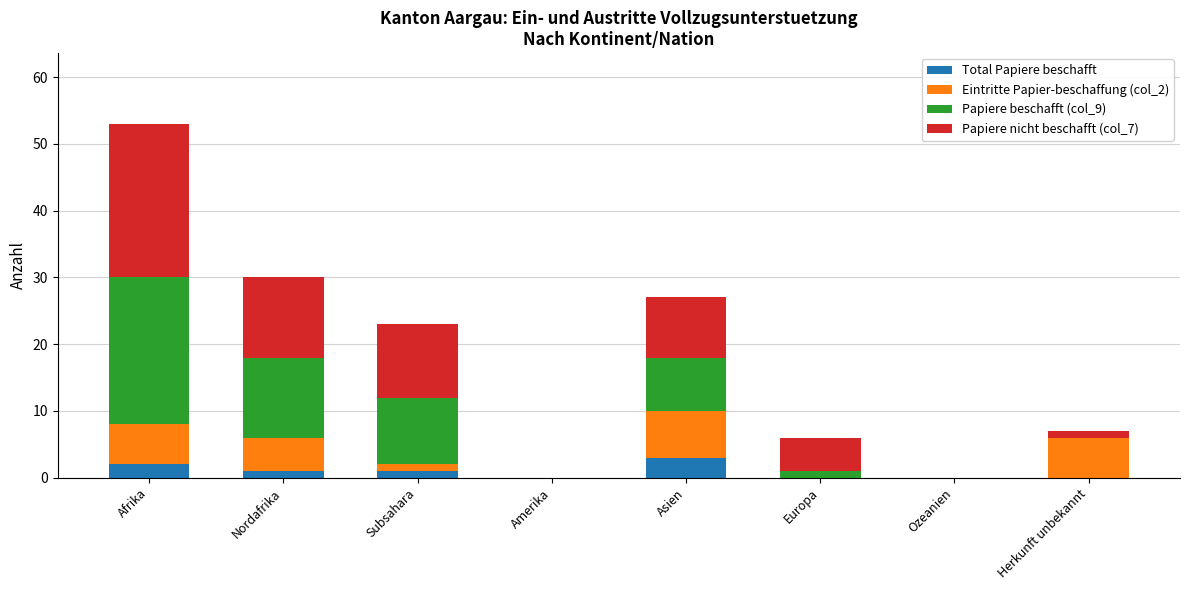

At which category is the sum across all series the highest?

Afrika